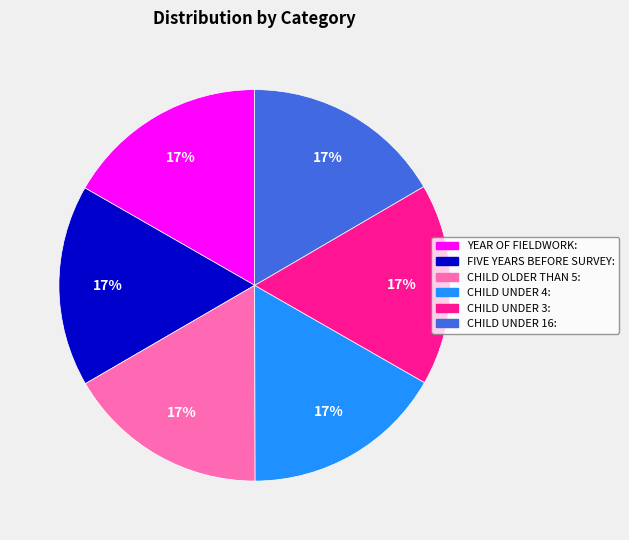

Is there any slice that represents more than half of the pie?

No